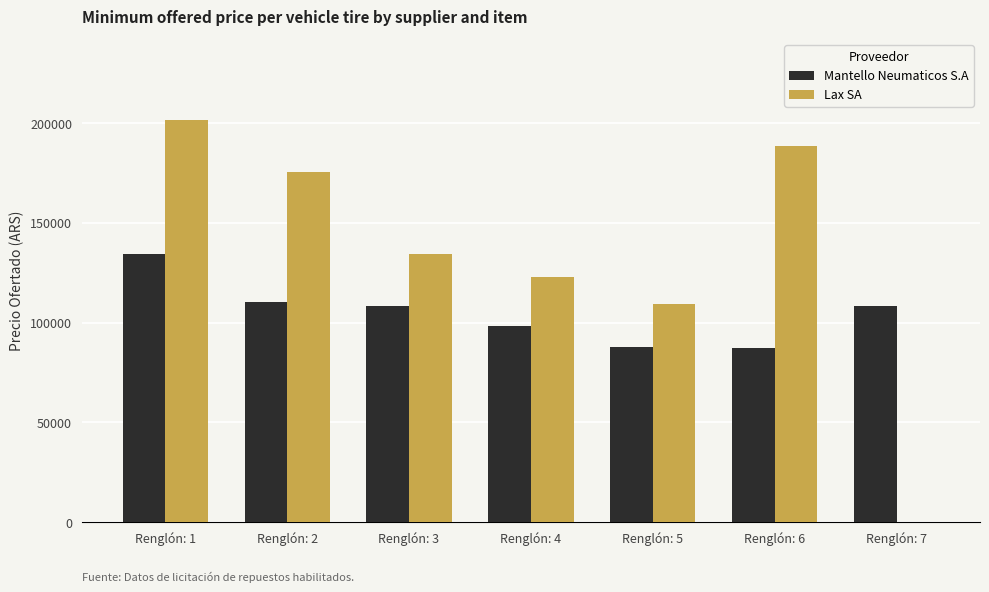

Which series changed the most between Renglón: 1 and Renglón: 3?

Lax SA